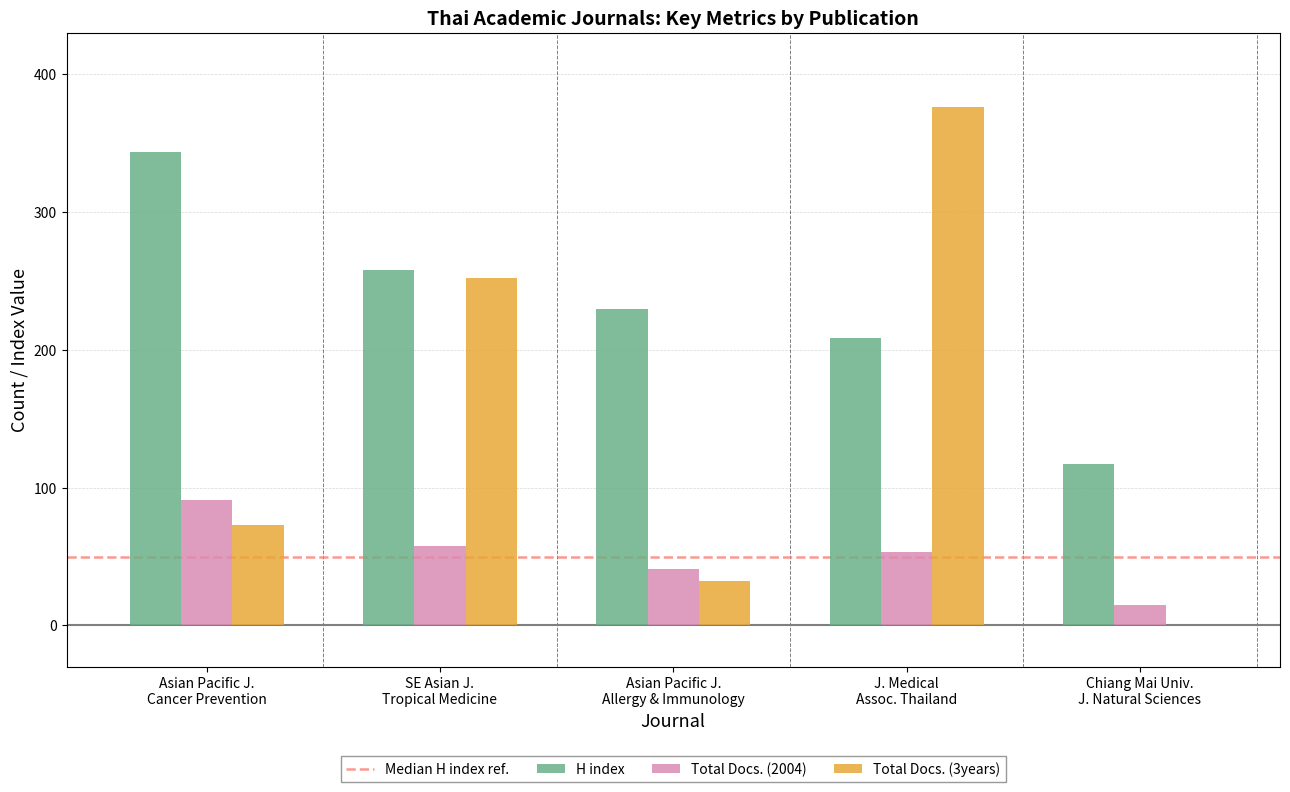

Which series has the largest range (max minus min)?

Total Docs. (3years)